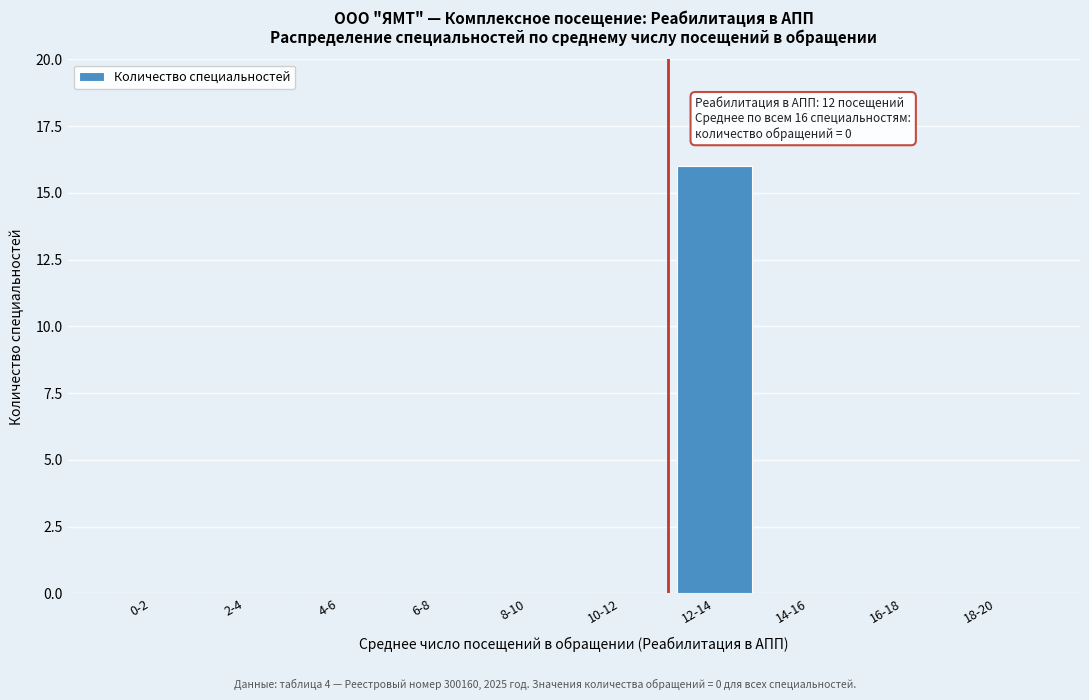

Reading right to left, what are all the values shown in this chart?

18-20=0	16-18=0	14-16=0	12-14=16	10-12=0	8-10=0	6-8=0	4-6=0	2-4=0	0-2=0